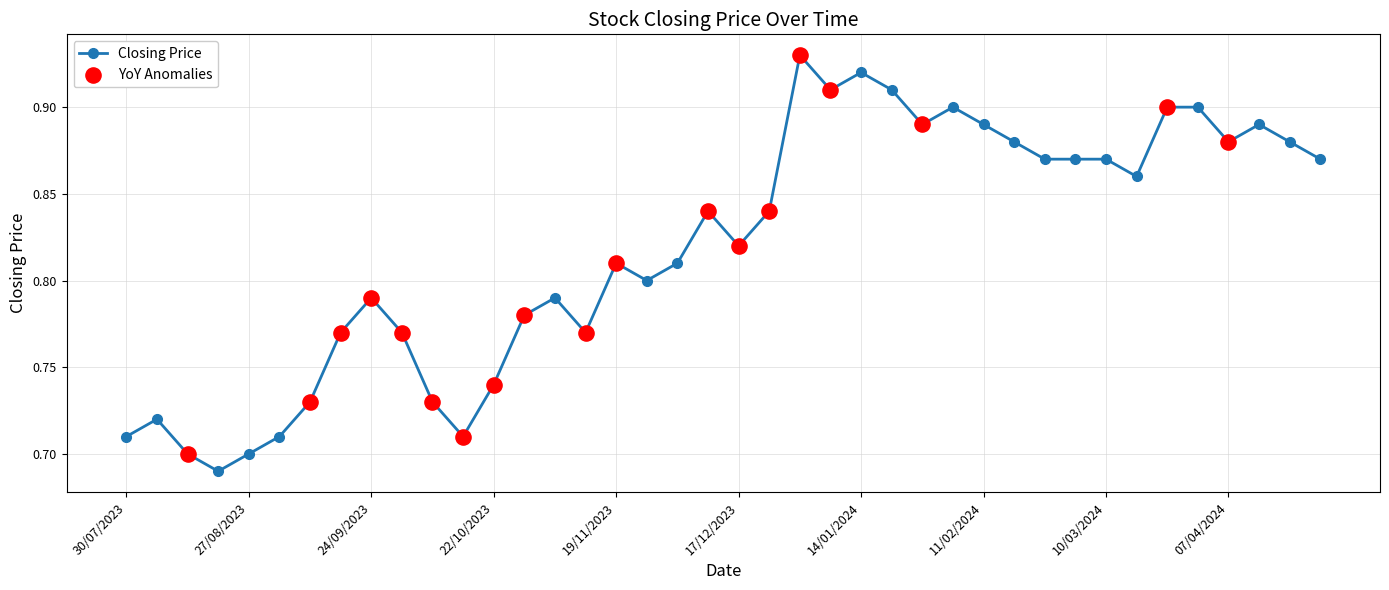

How many values are between 0 and 1?

40